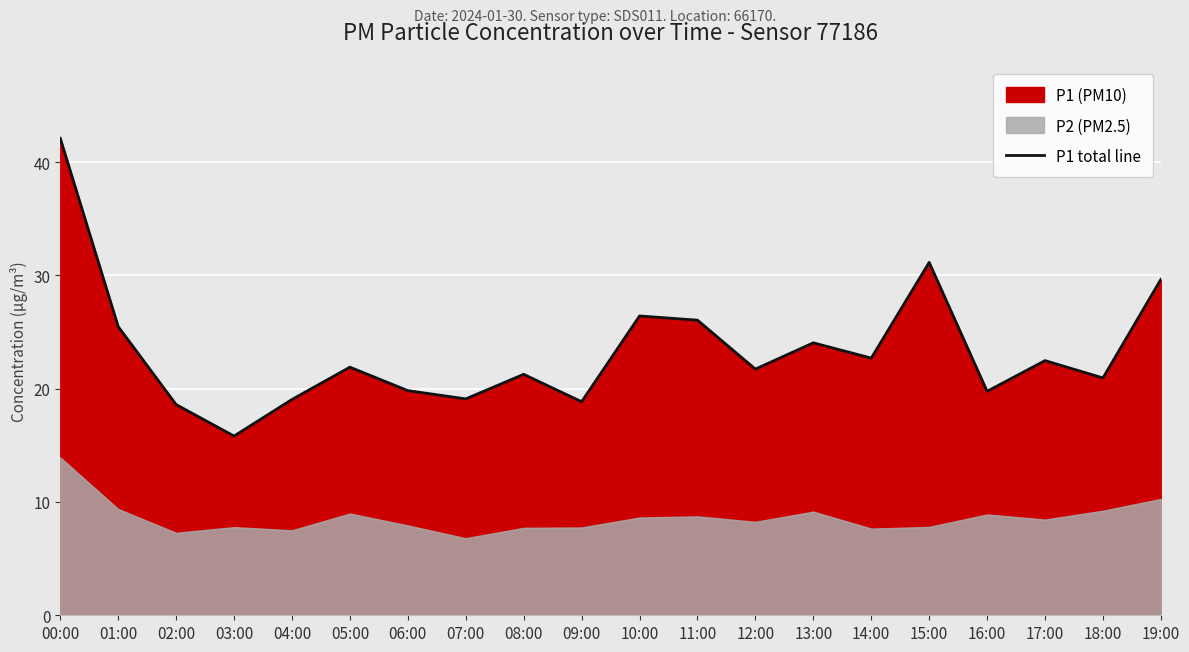

Which category has the highest value across all series?

00:00